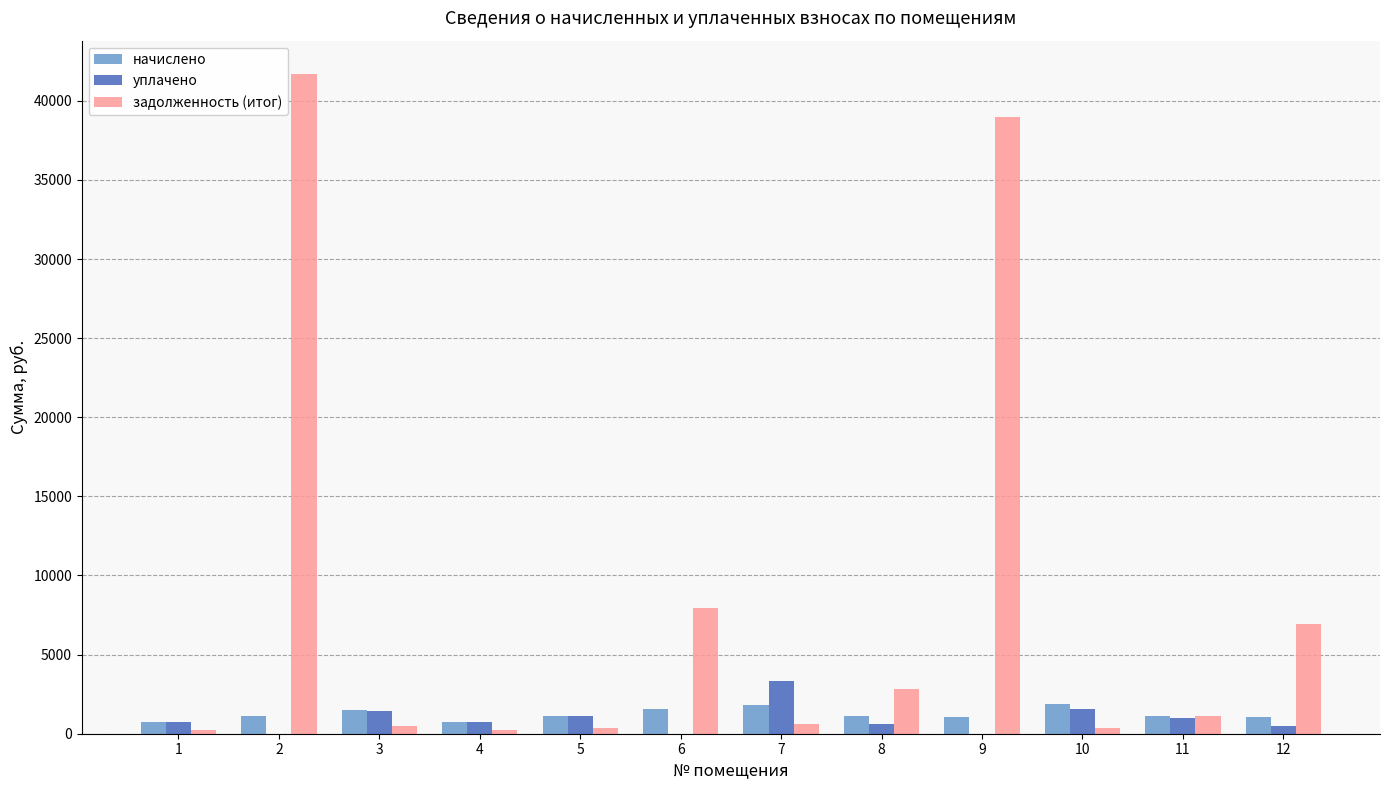

What is the approximate value of задолженность (итог) at 3?

500.5